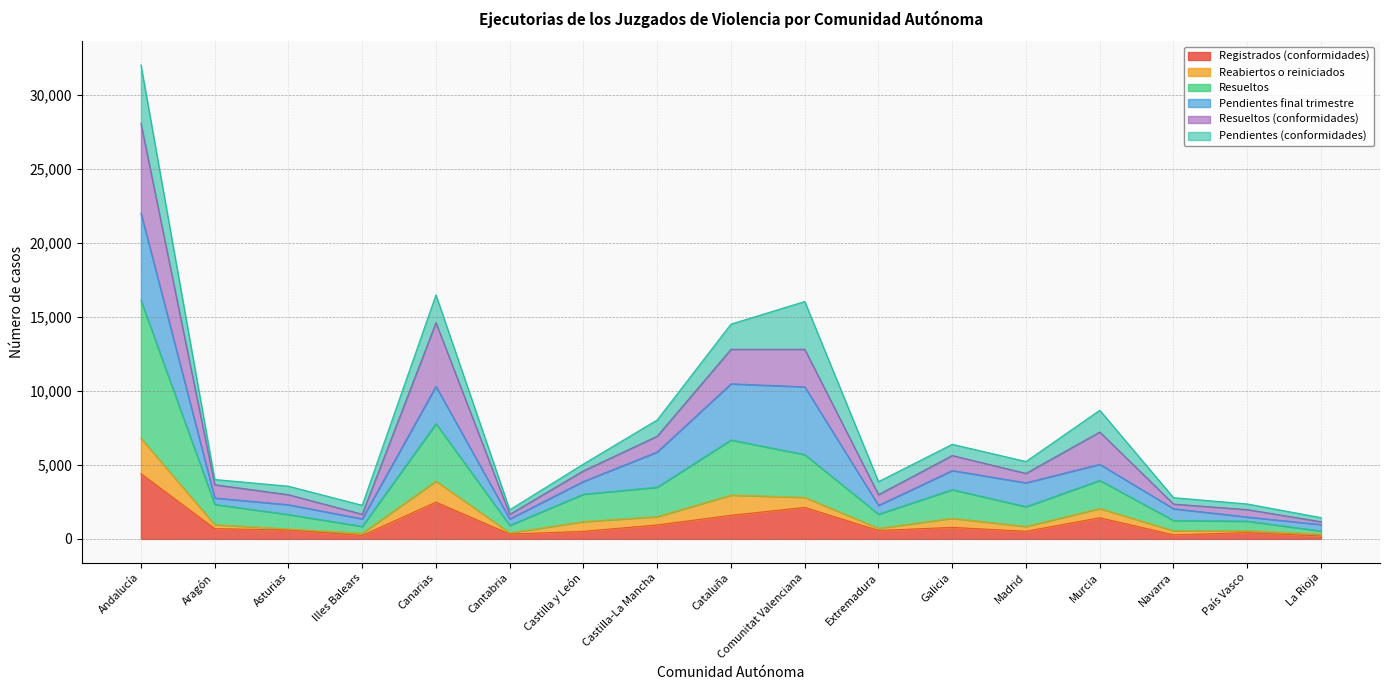

What is the value of the Resueltos point at the 17th from the left?

534